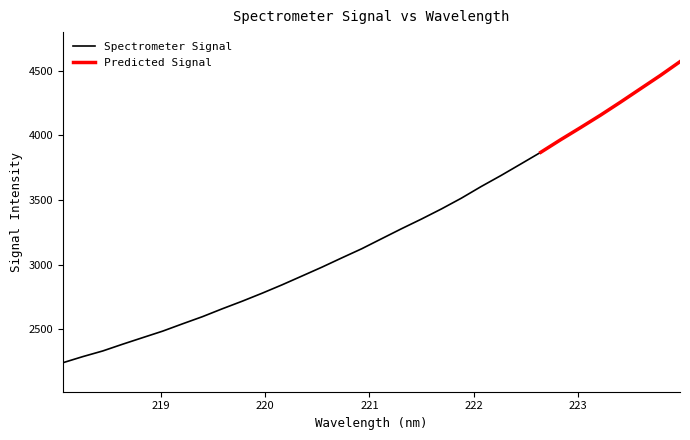

True or false: the data shows 5218.0 at 220.3533.

False